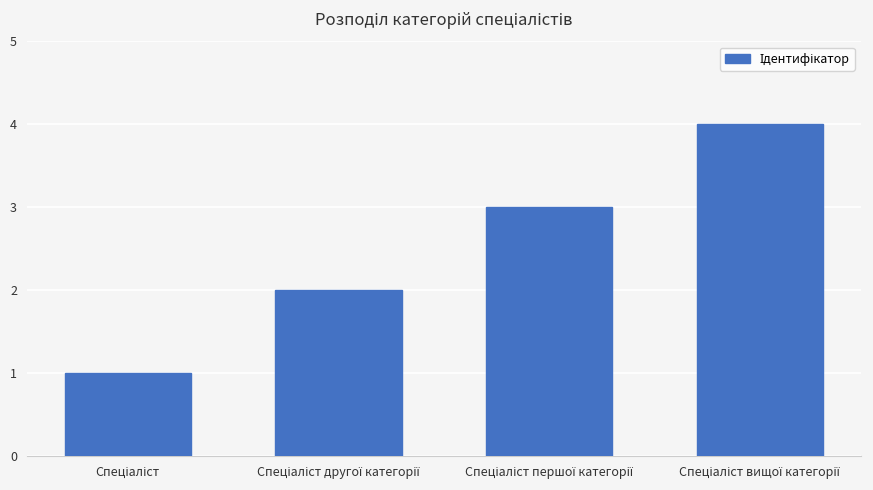

What is the difference between the maximum and minimum values?

3